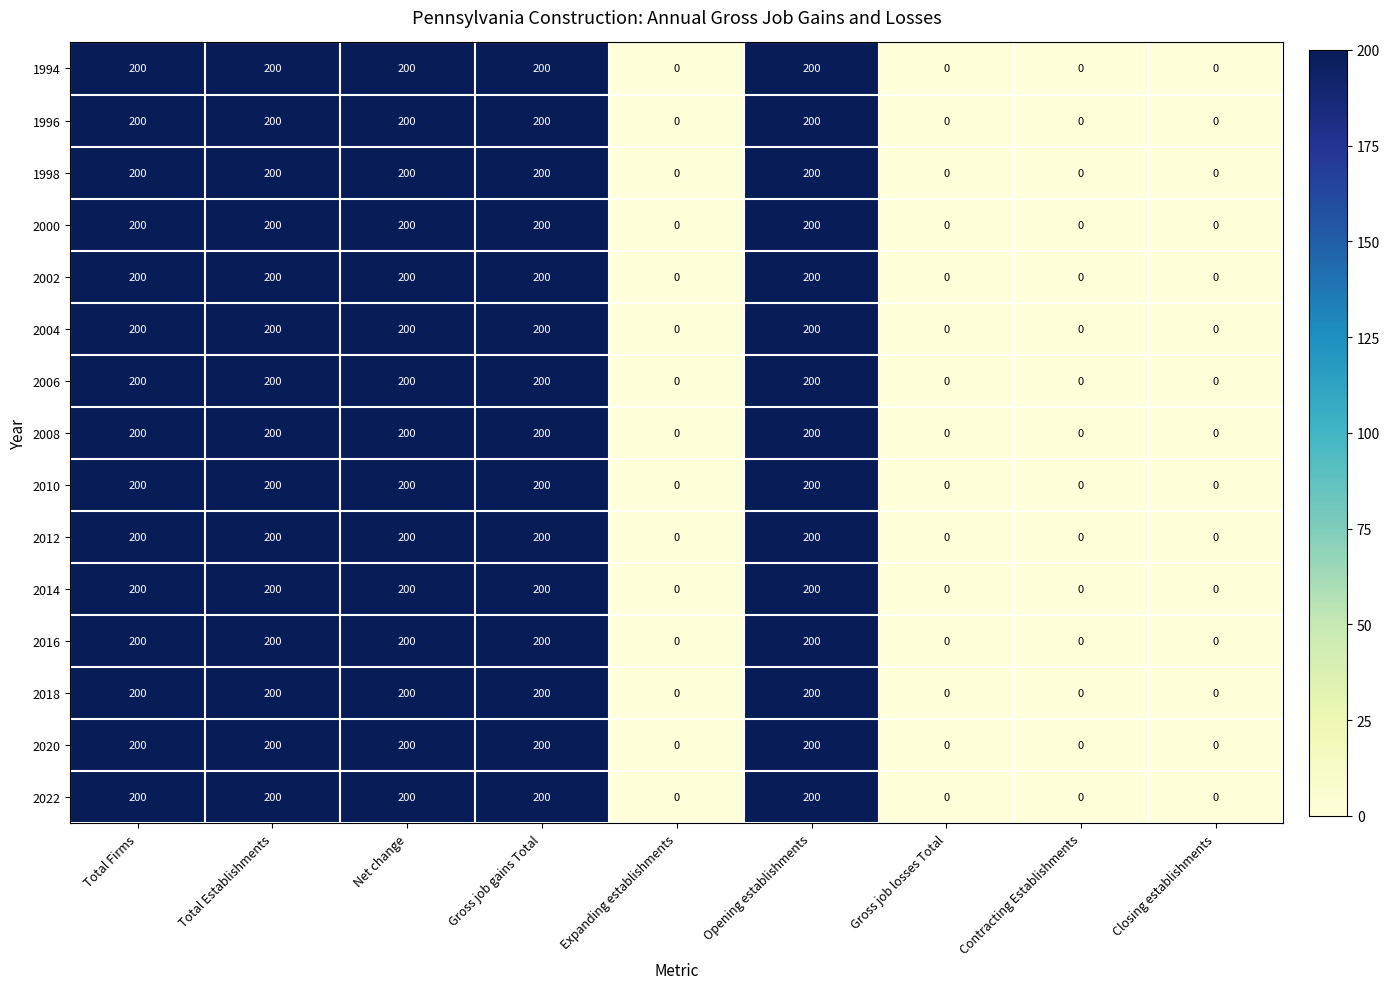

What is the highest value of the 2004 series?

200